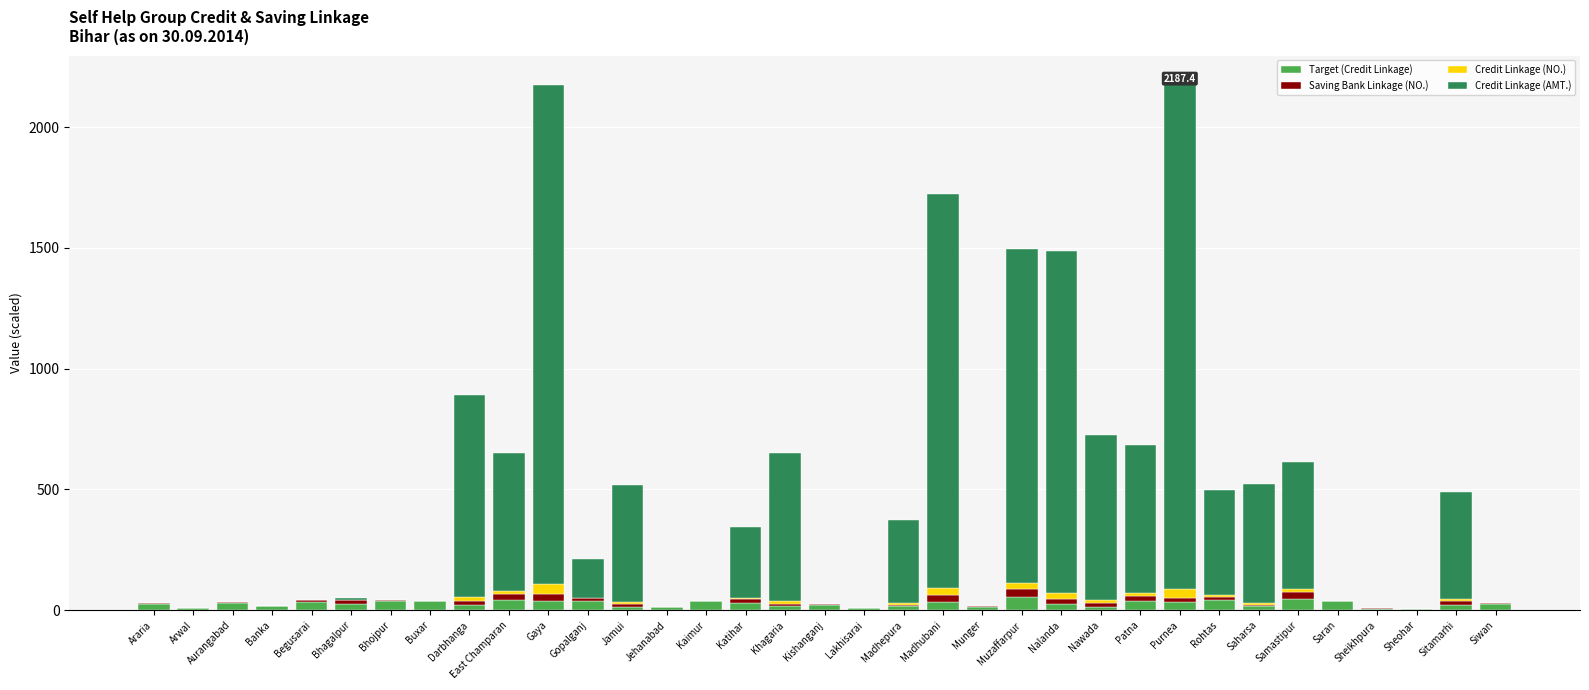

What is the highest value of the Target (Credit Linkage) series?

54.7